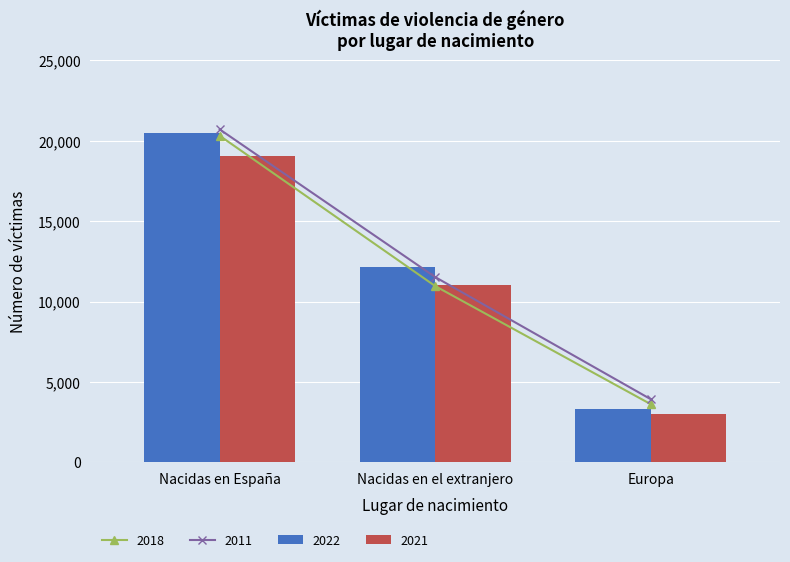

What is the difference between the 2021 values at Europa and Nacidas en España?

16096